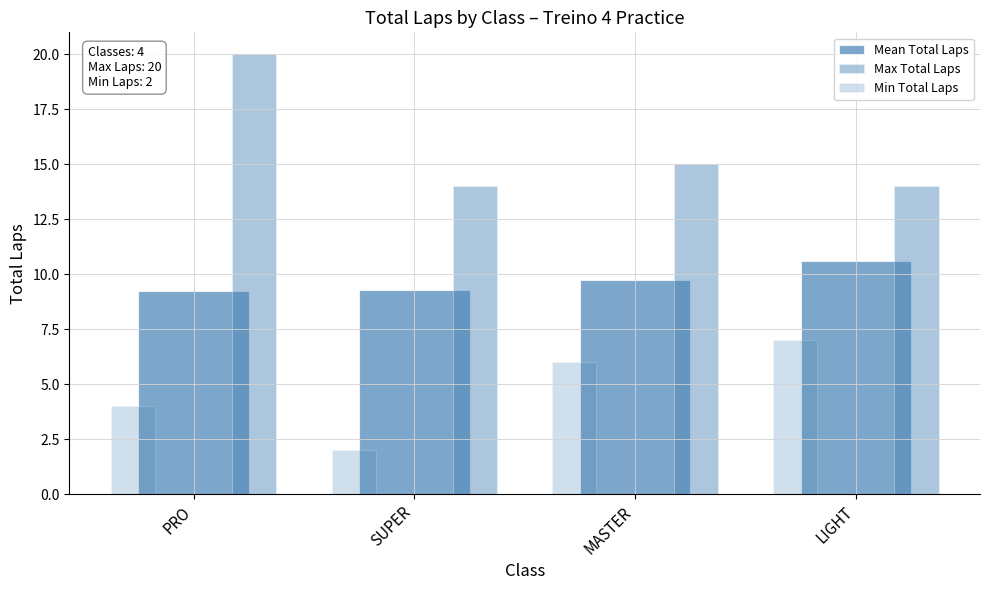

Is the value of Mean Total Laps at PRO greater than the value of Max Total Laps at MASTER?

No